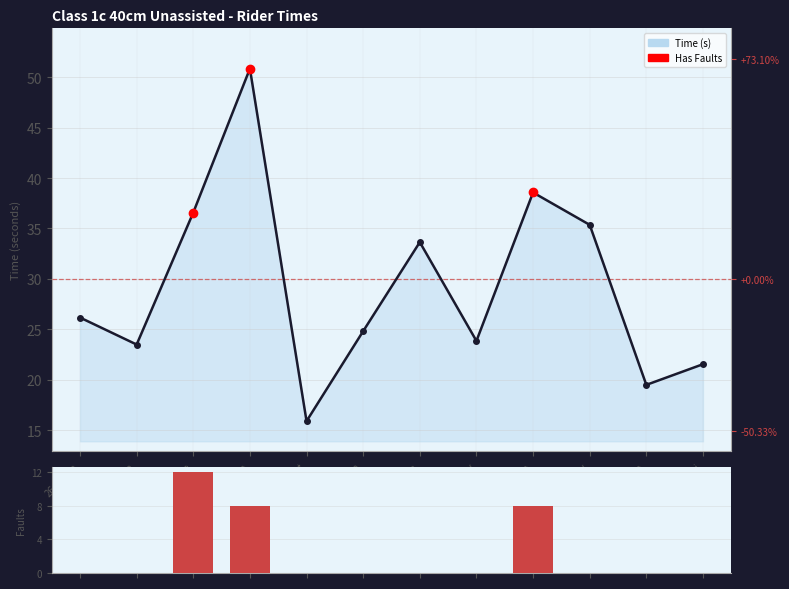

How many data points does each series have?

12